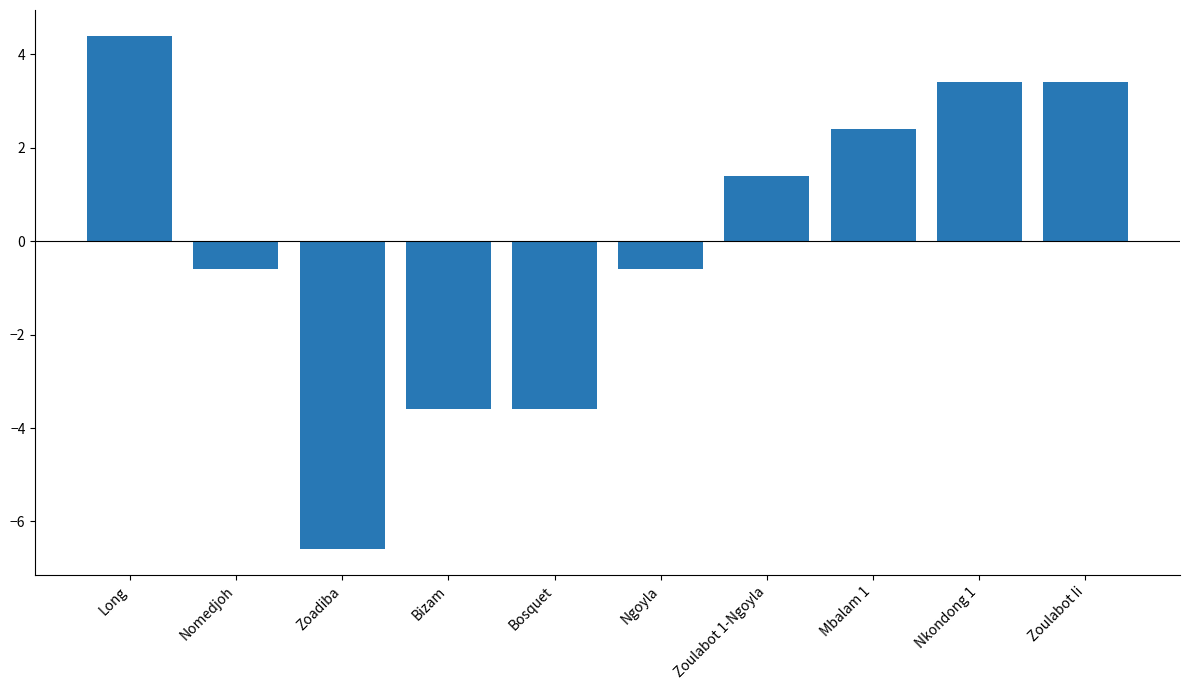

What position from the right is Bosquet?

6